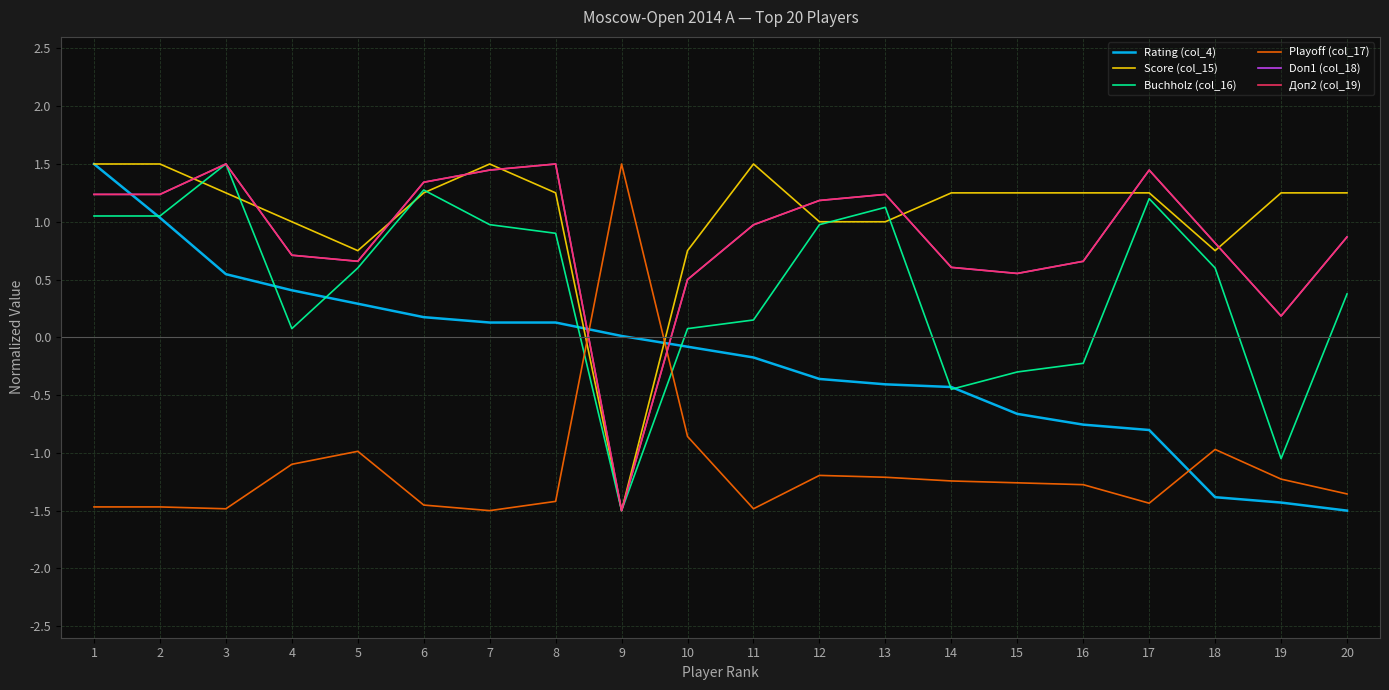

Is this an area chart (filled region under the line)?

No